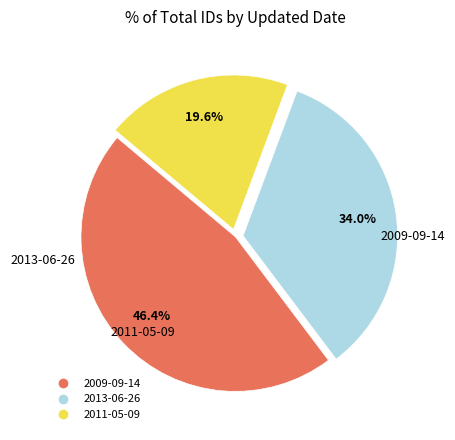

Is there any slice that represents more than half of the pie?

No